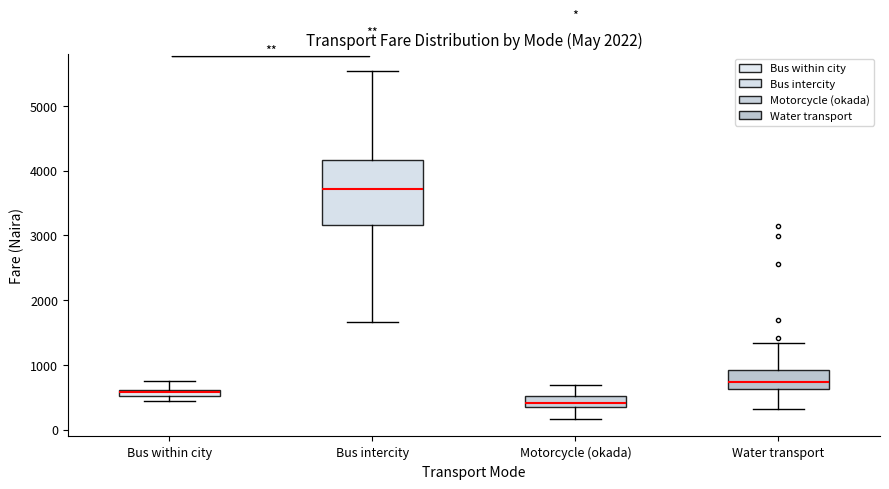

Which box has the lowest median line?

Motorcycle (okada)